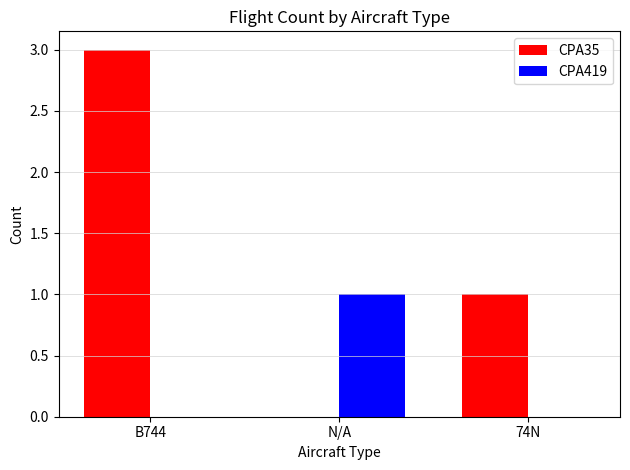

At which label does CPA35 reach its peak?

B744